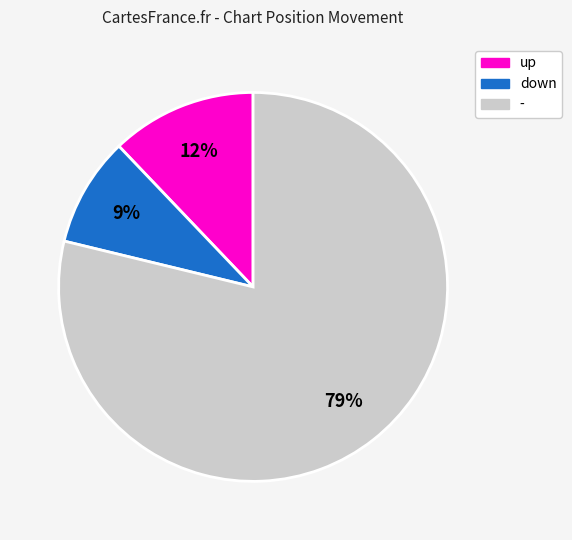

To the nearest percent, what percentage of the pie is -?

79%